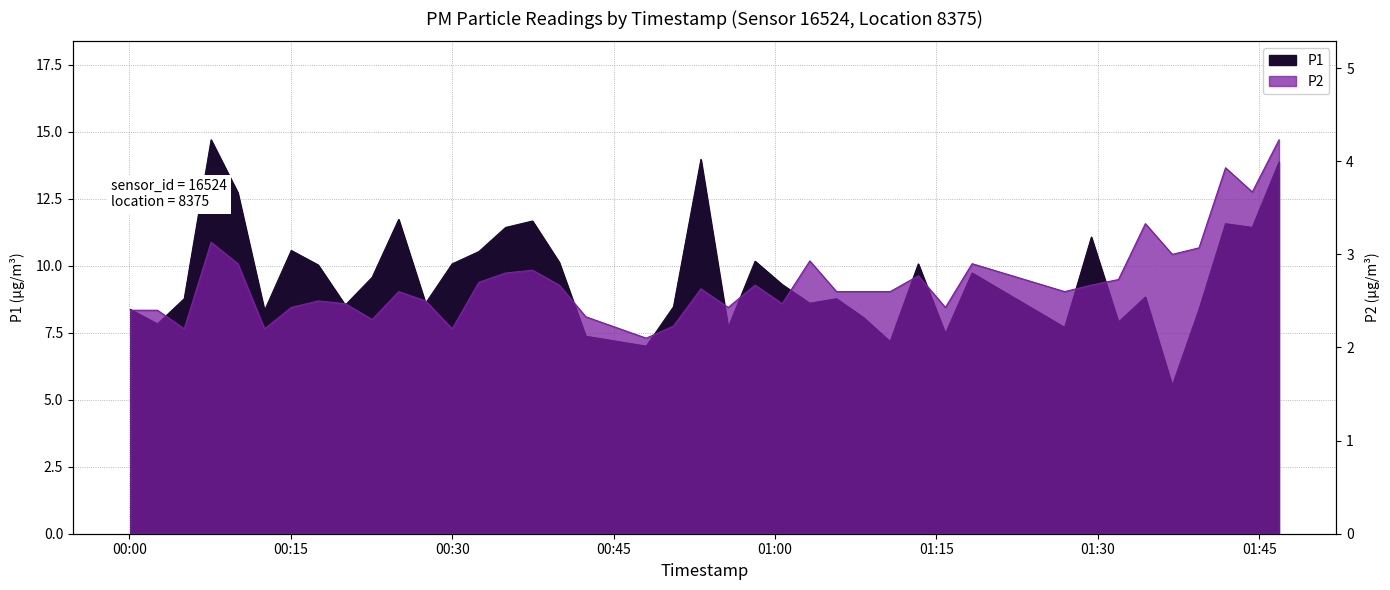

How many categories are shown in the chart?

40